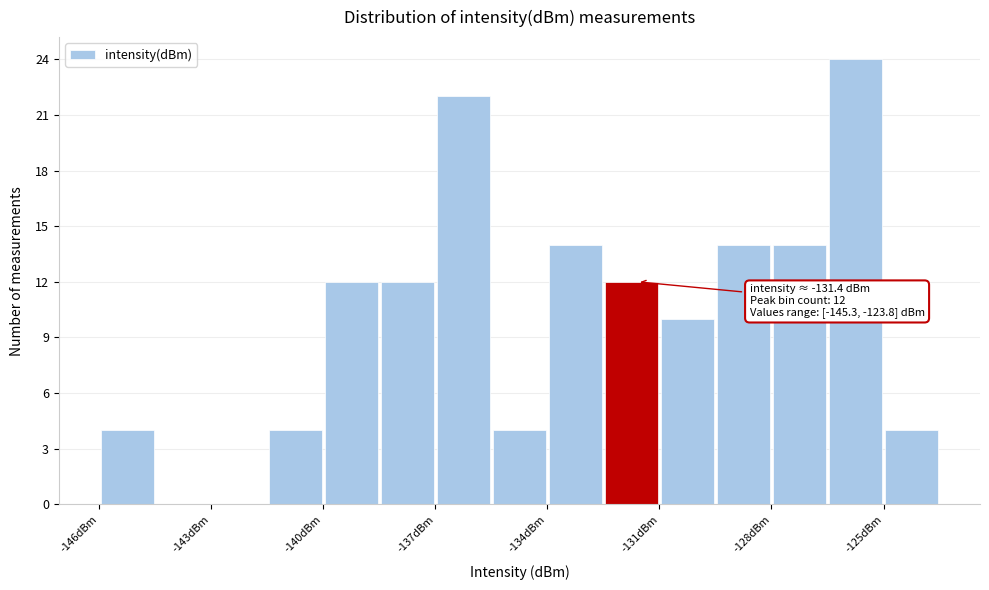

Around what value on the x-axis is the tallest bar? Give the approximate position of its centre, as read against the axis.

-125.5